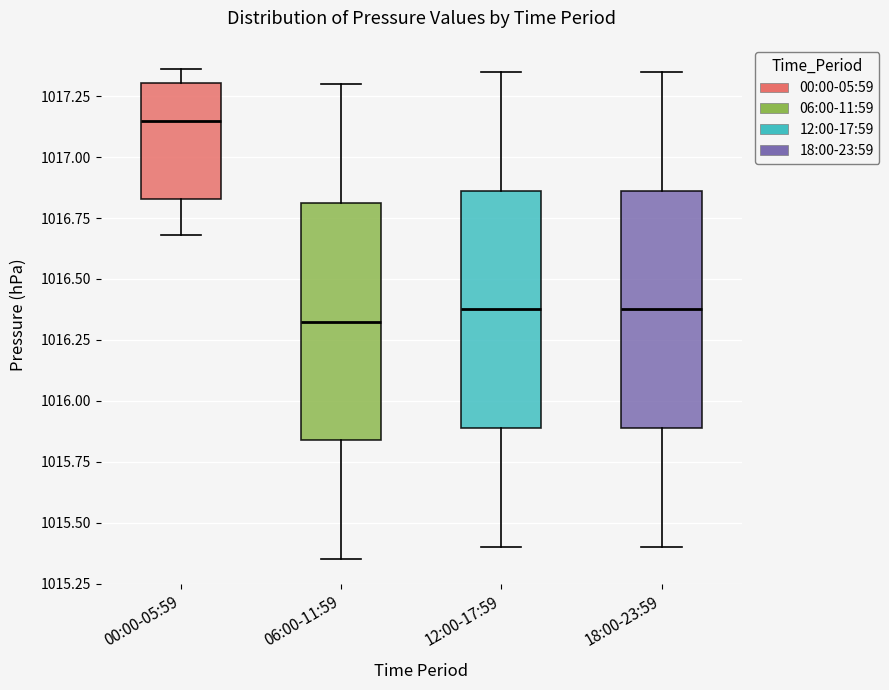

Where does the median line of the box for 00:00-05:59 sit on the y-axis? The values are not printed on the chart, so give them approximately, as read against the axis.

1017.15